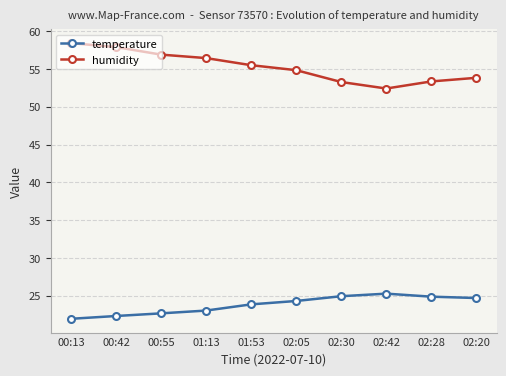

At which label does humidity reach its minimum?

02:42